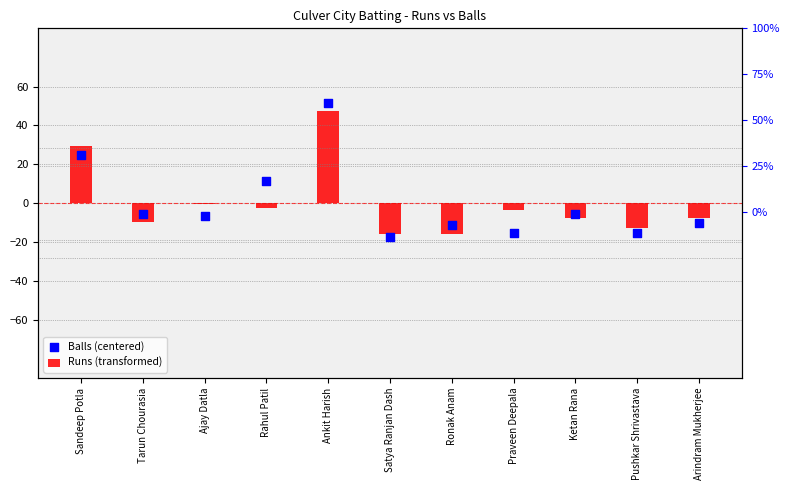

At how many categories does at least one series exceed 29?

2